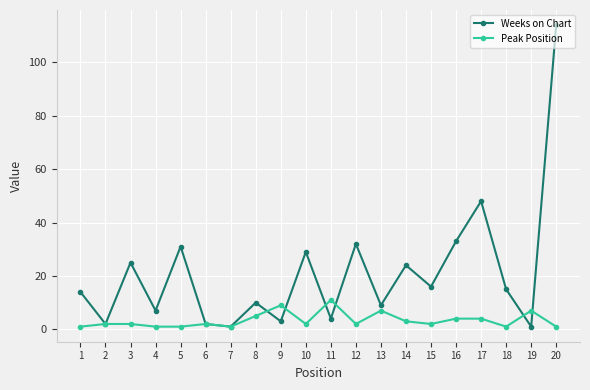

How many Peak Position values are between 1 and 5?

16